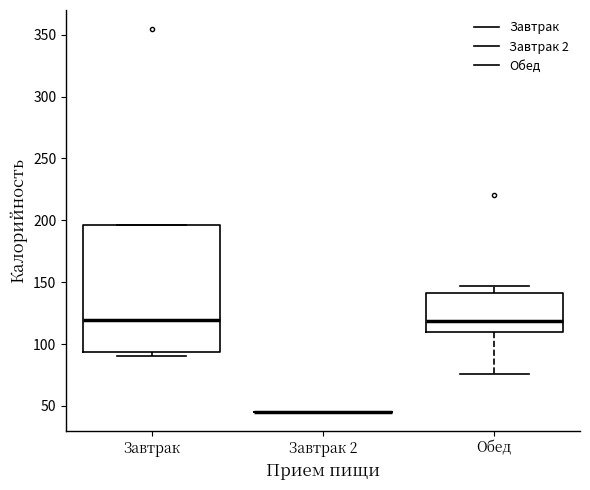

Which box is the tallest, from its lower edge to its upper edge?

Завтрак